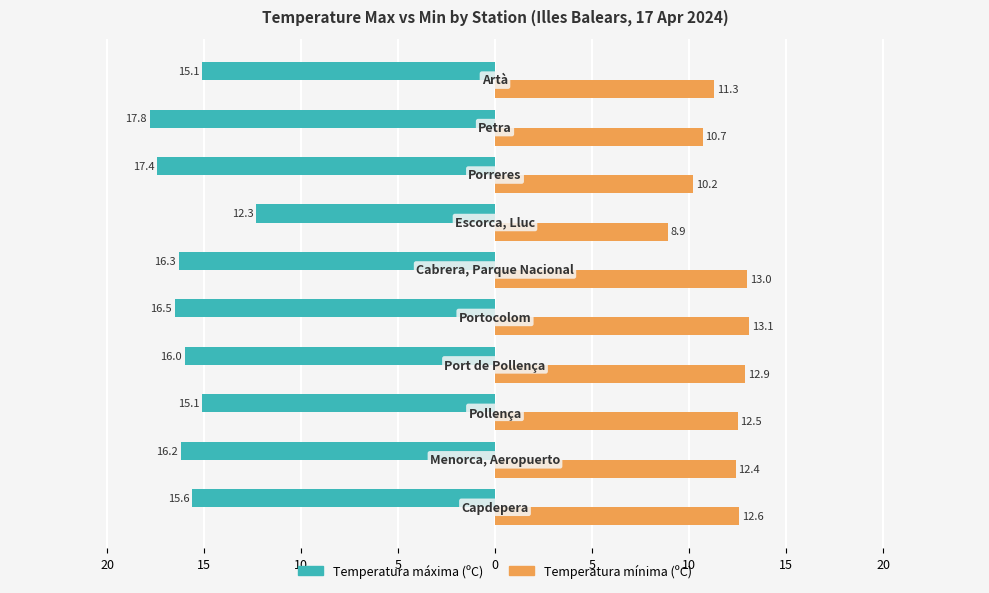

What are all the series names shown in the legend?

Temperatura máxima (ºC), Temperatura mínima (ºC)